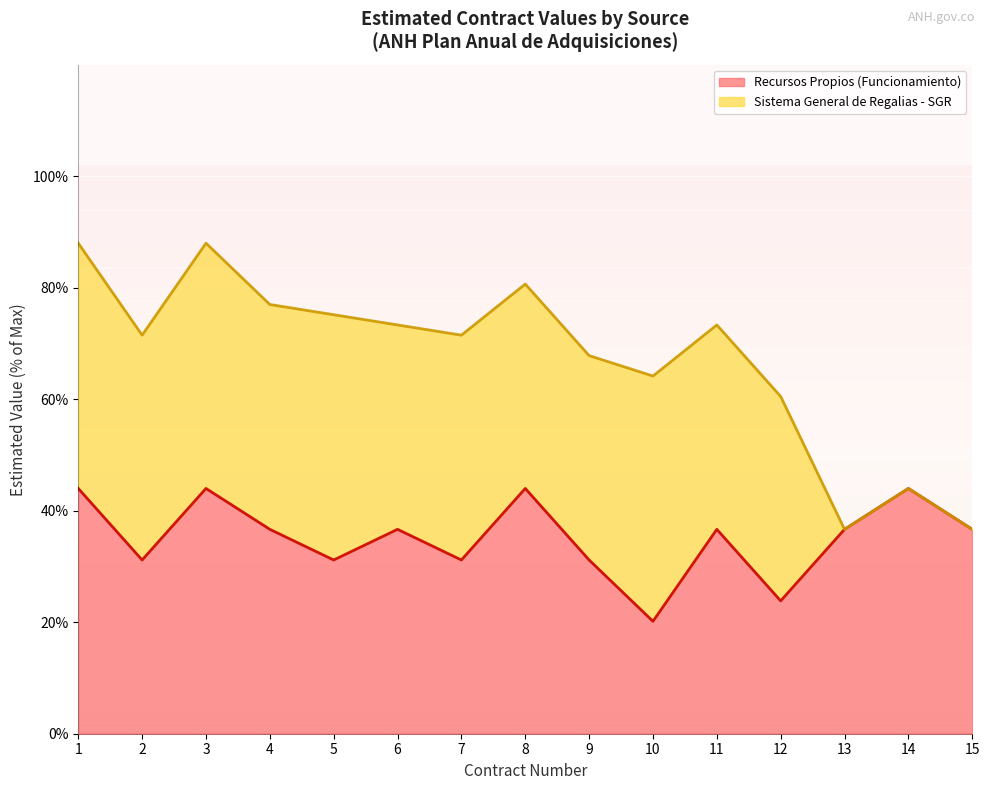

What is the greatest value displayed?

44.0